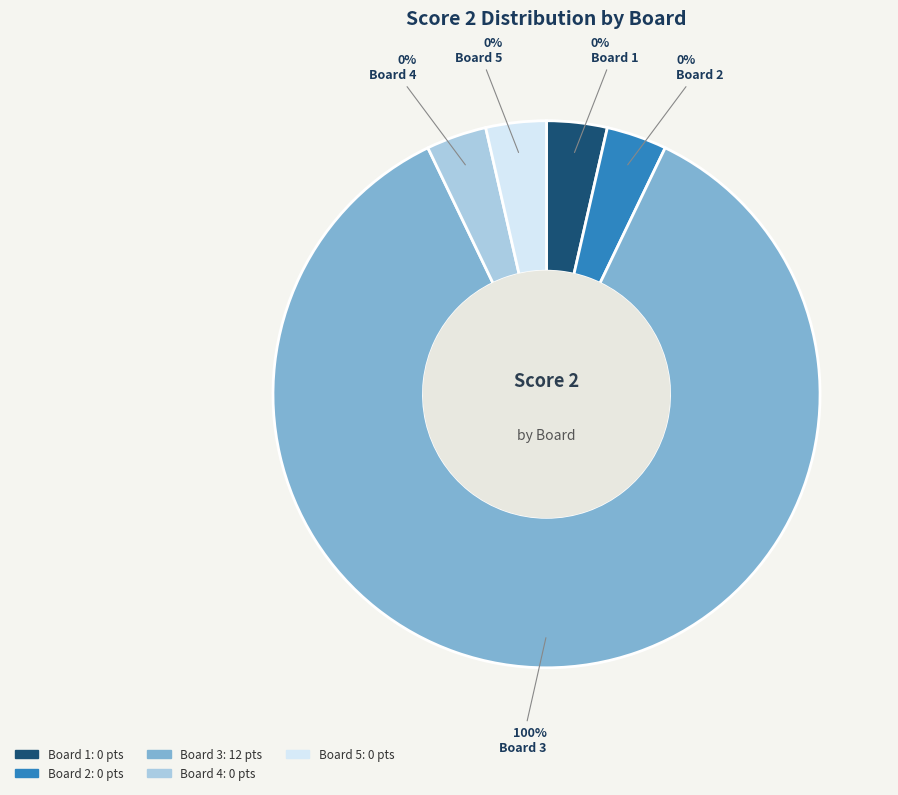

Which category accounts for the majority?

Board 3